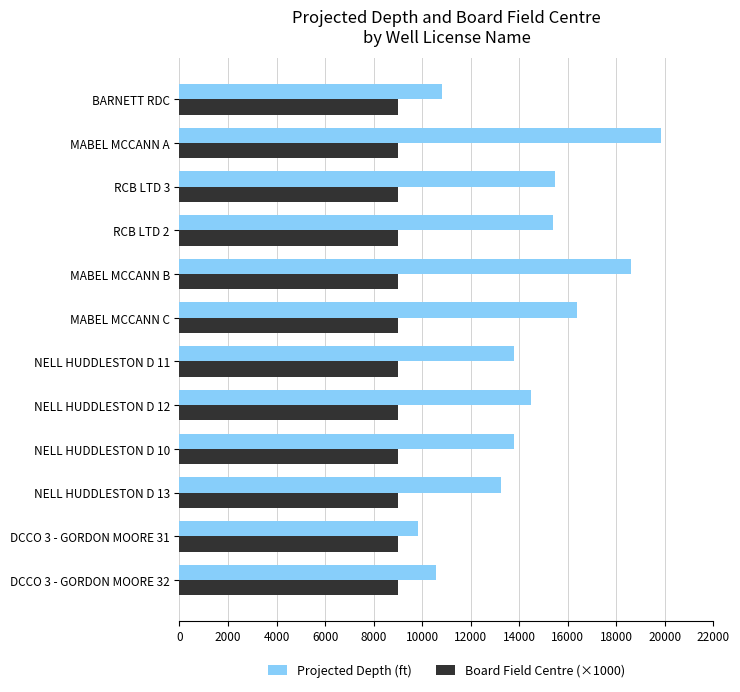

The value of Board Field Centre (×1000) at DCCO 3 - GORDON MOORE 31 is 14076. True or false?

False